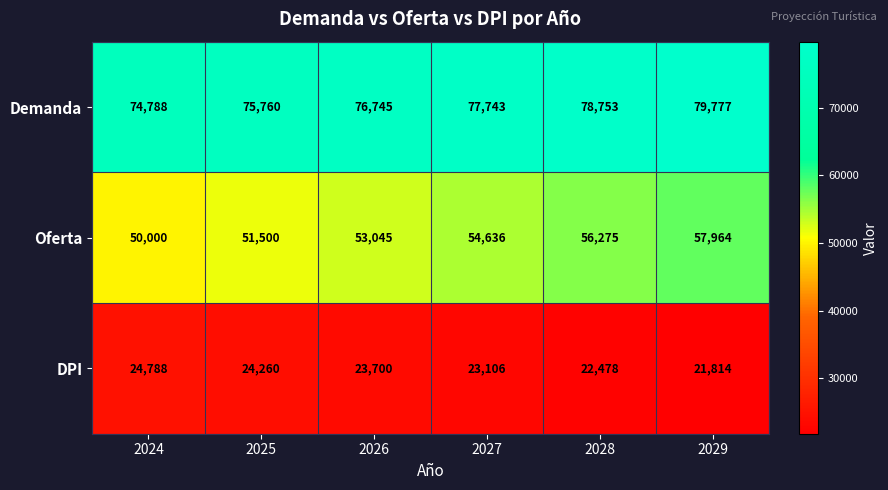

Which category has the lowest value across all series?

2029